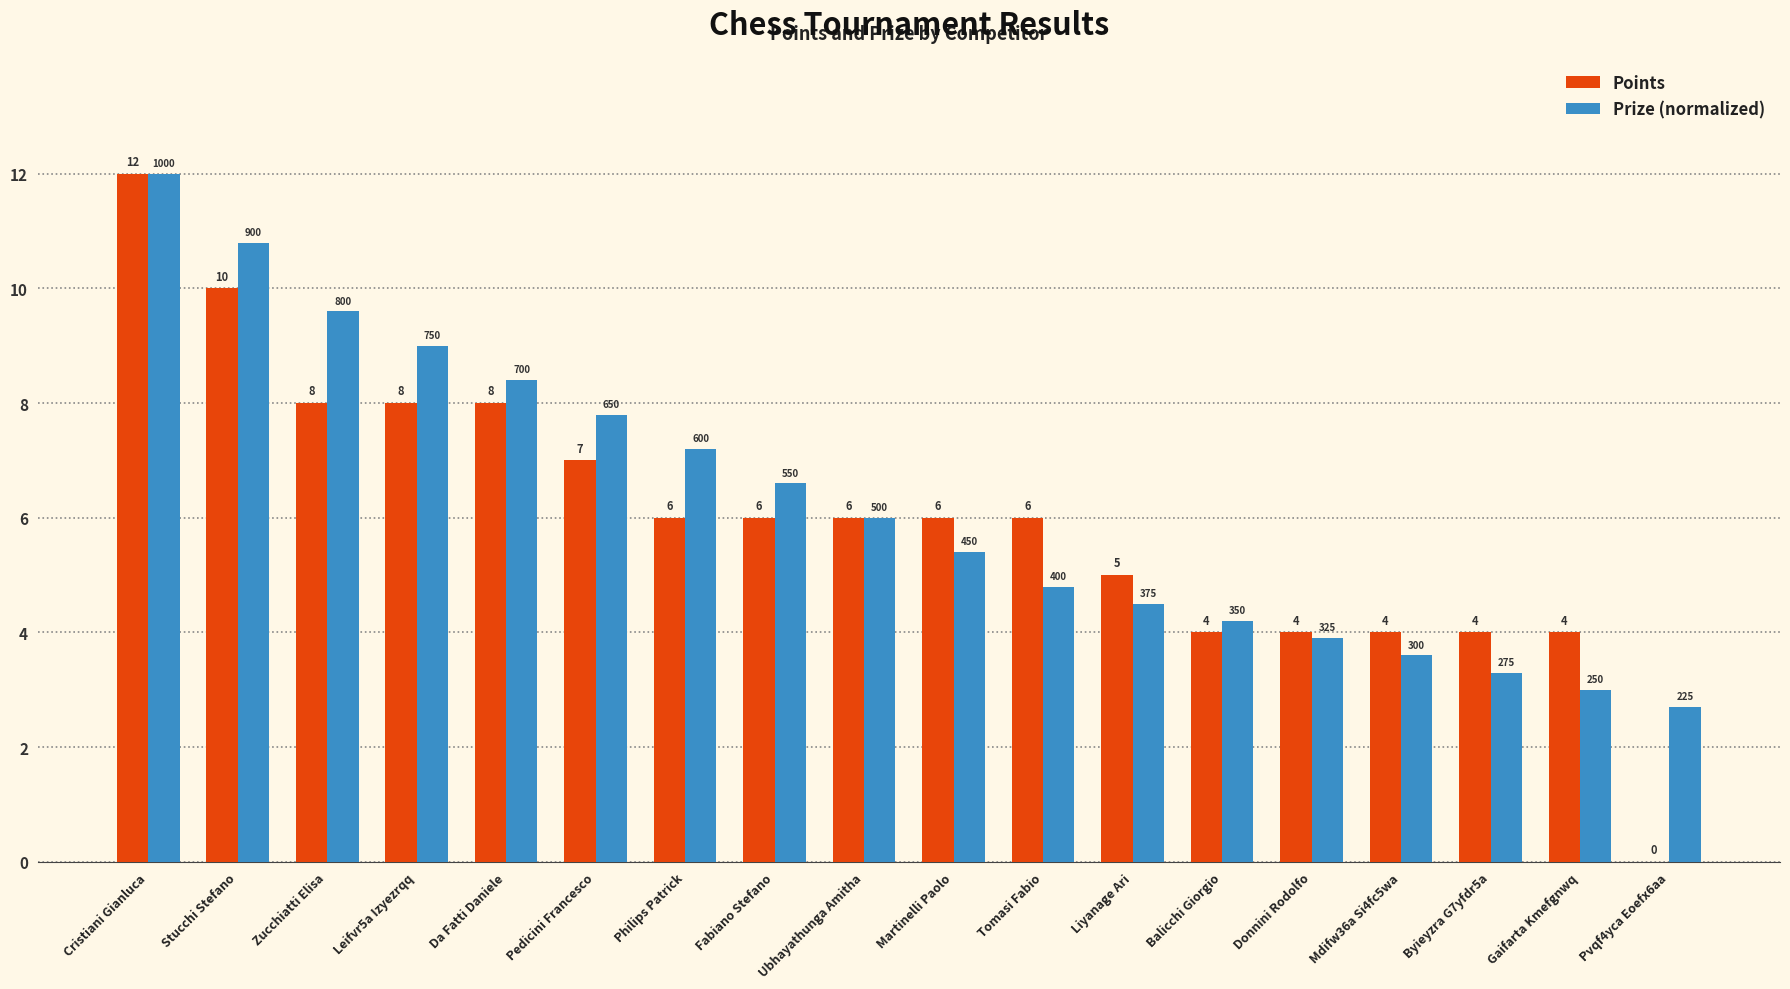

The value of Prize (normalized) at Martinelli Paolo is 5.4. True or false?

True